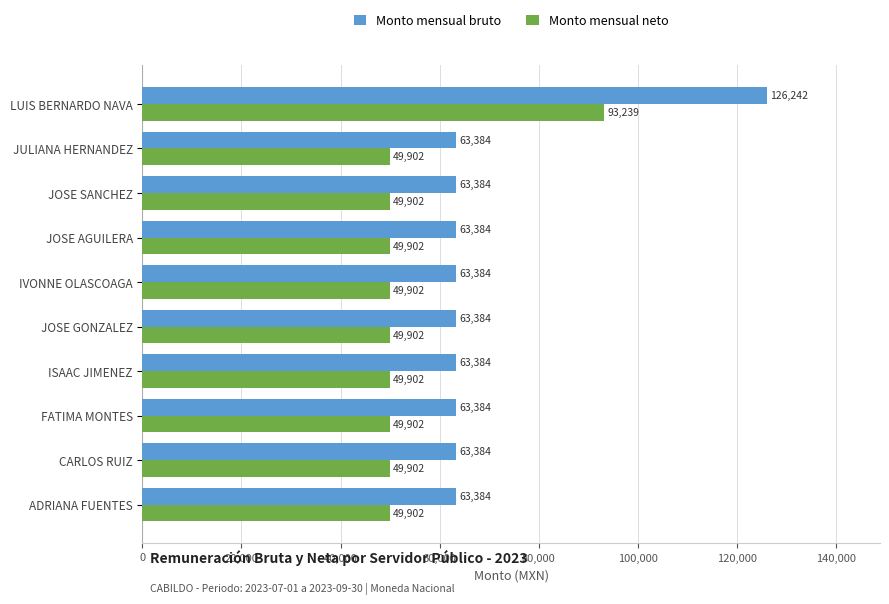

List the series in order of their peak value, highest first.

Monto mensual bruto, Monto mensual neto